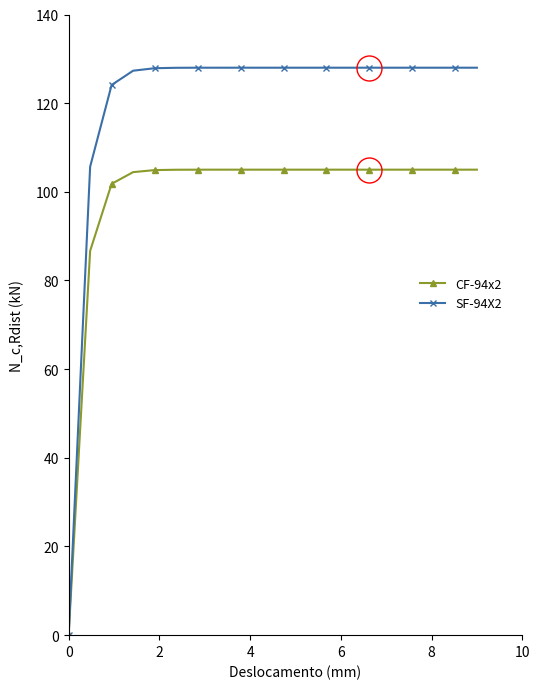

How many values in SF-94X2 are above zero?

19